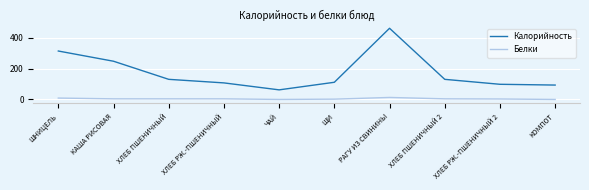

What is the average value of the Калорийность series?

175